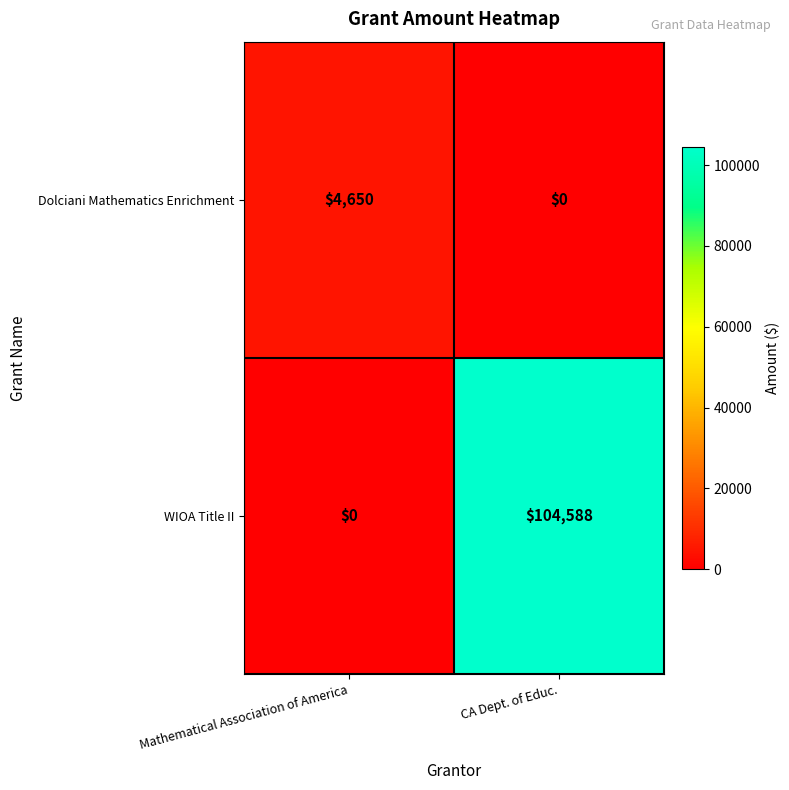

What is the difference between the highest and lowest values at Mathematical Association of America?

4650